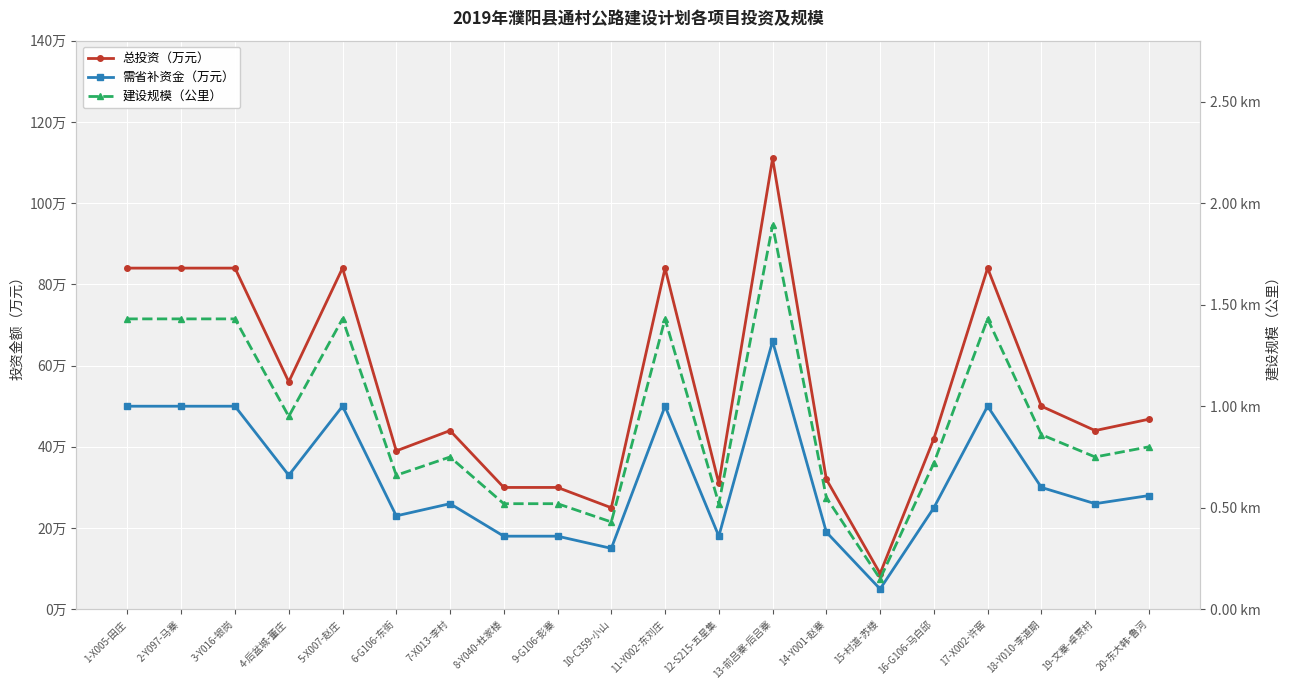

What position from the right is 5-X007-赵庄?

16